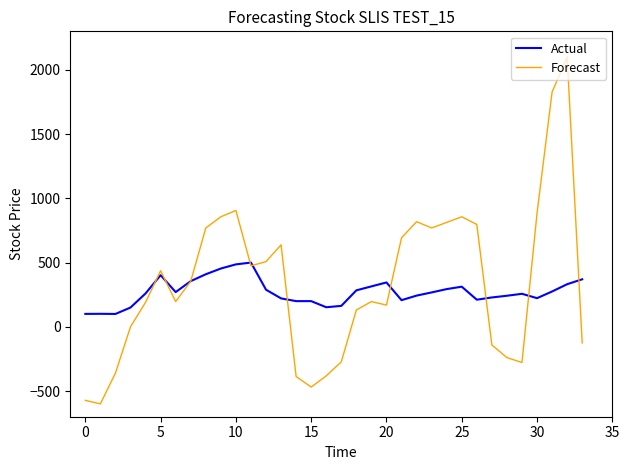

List the series in order of their peak value, lowest first.

Actual, Forecast